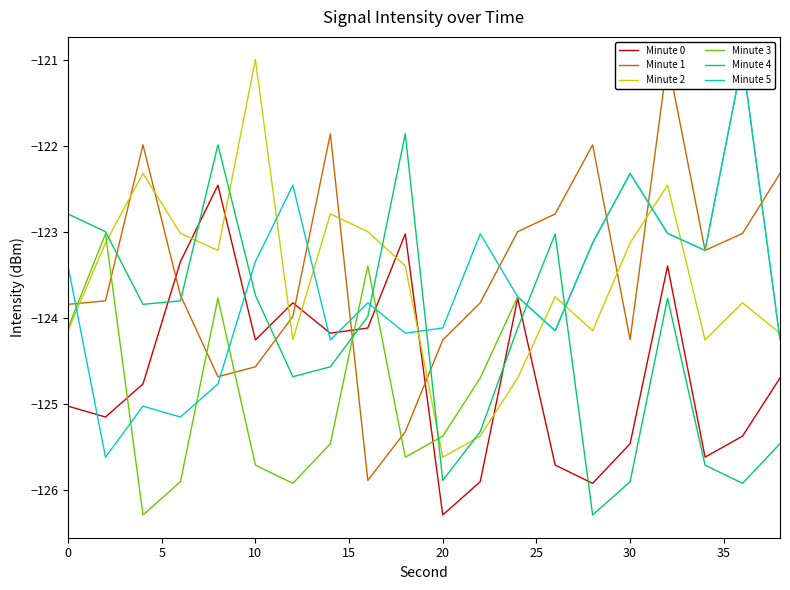

Which series has the largest range (max minus min)?

Minute 3